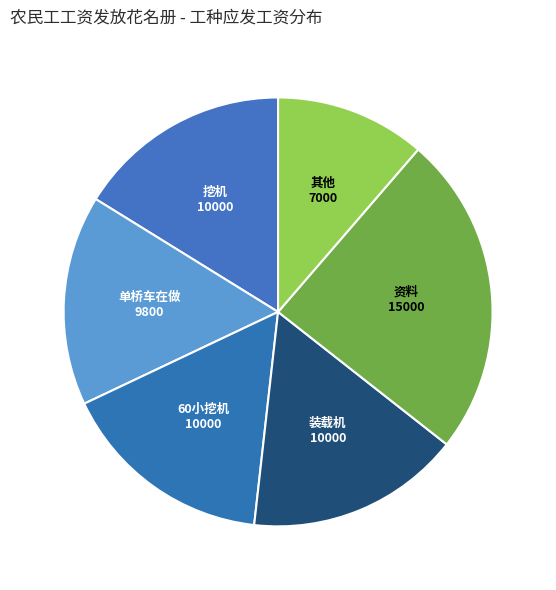

Is the sum of 资料 and 装载机 greater than half?

No